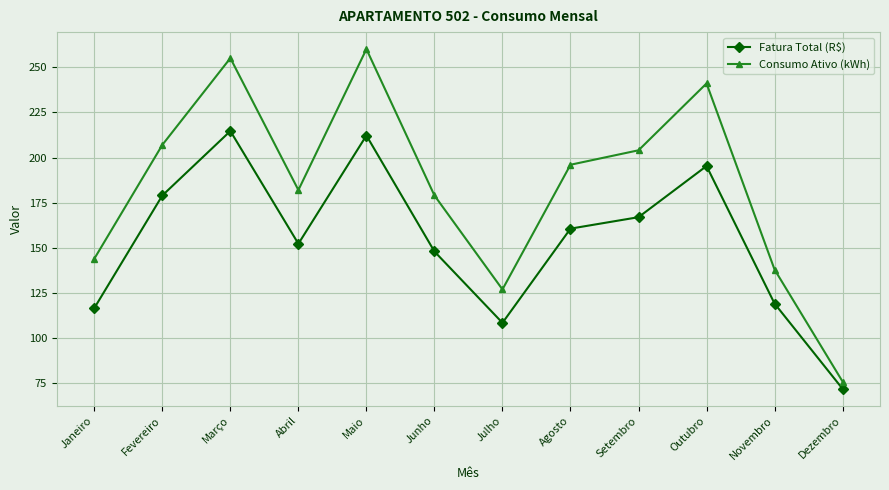

The Fatura Total (R$) series shows 119.4 at Outubro. True or false?

False